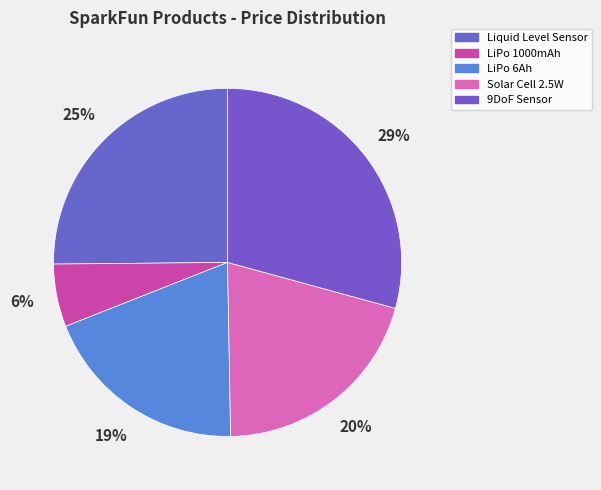

How many slices are in this pie chart?

5